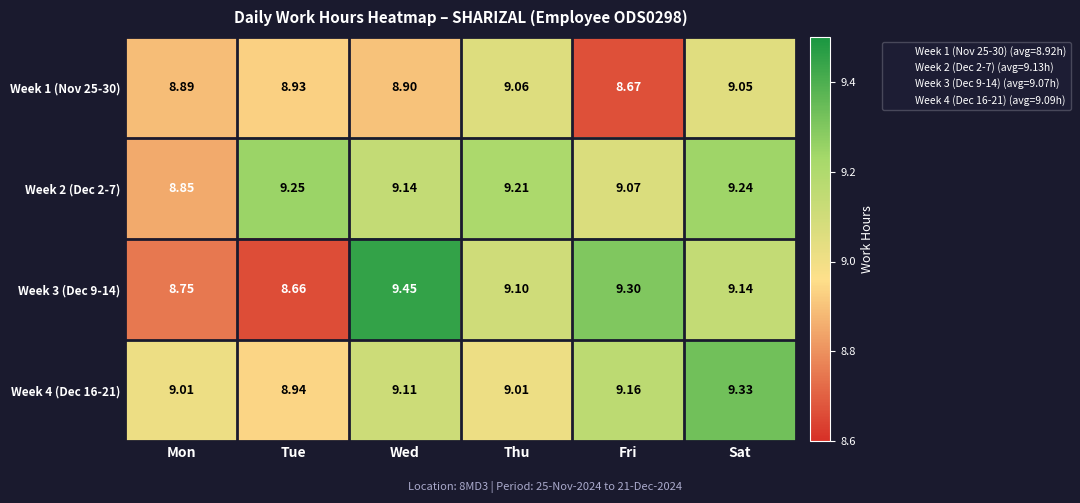

At which label does Week 3 (Dec 9-14) first exceed 9?

Wed